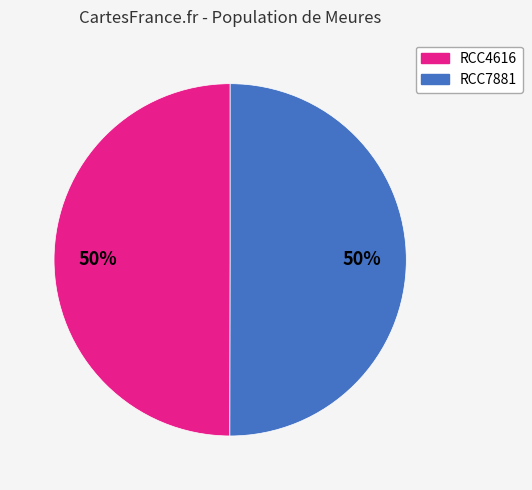

True or false: RCC7881 accounts for 50% of the total.

True